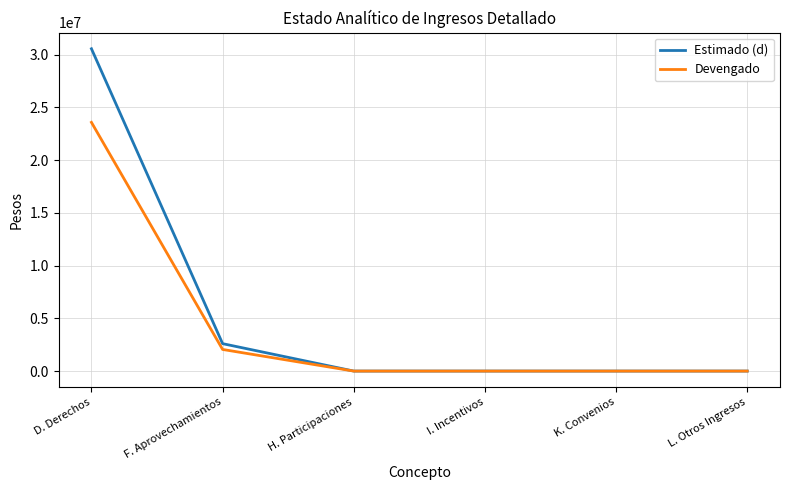

Reading left to right, list all the values displayed in this chart.

Estimado (d): 30543981.0	2598053.0	0.0	0.0	0.0	0.0
Devengado: 23570161.5	2049458.1	0.0	0.0	0.0	0.0